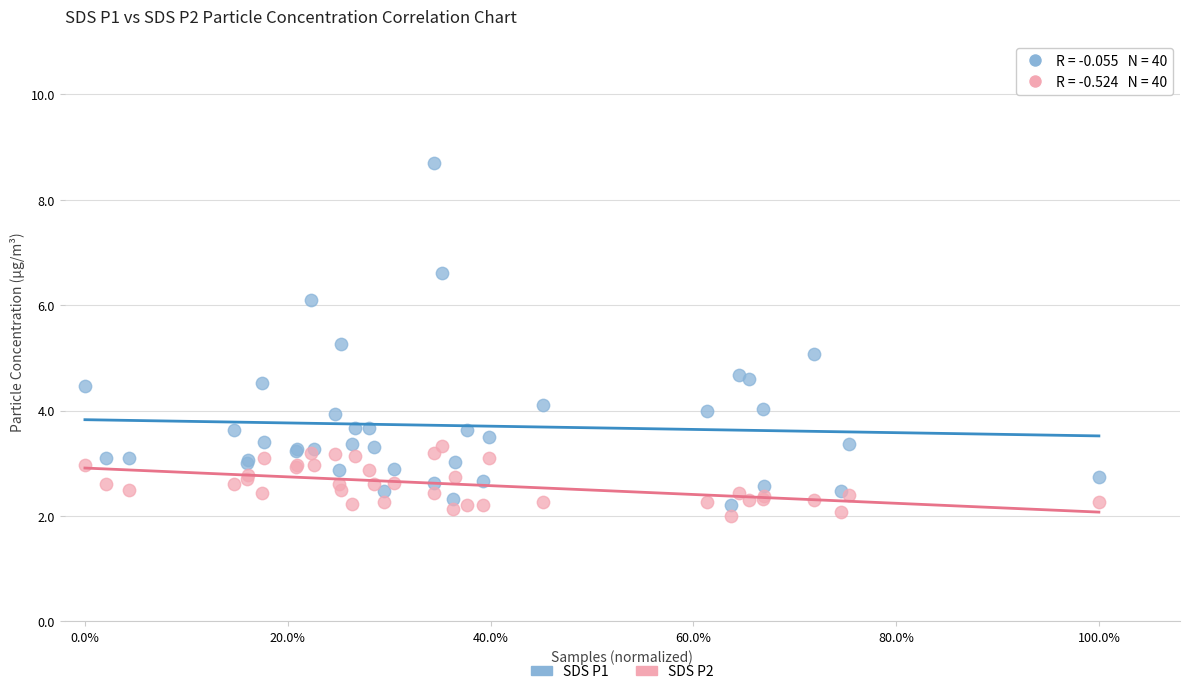

Which series contains the highest Y value?

SDS P1